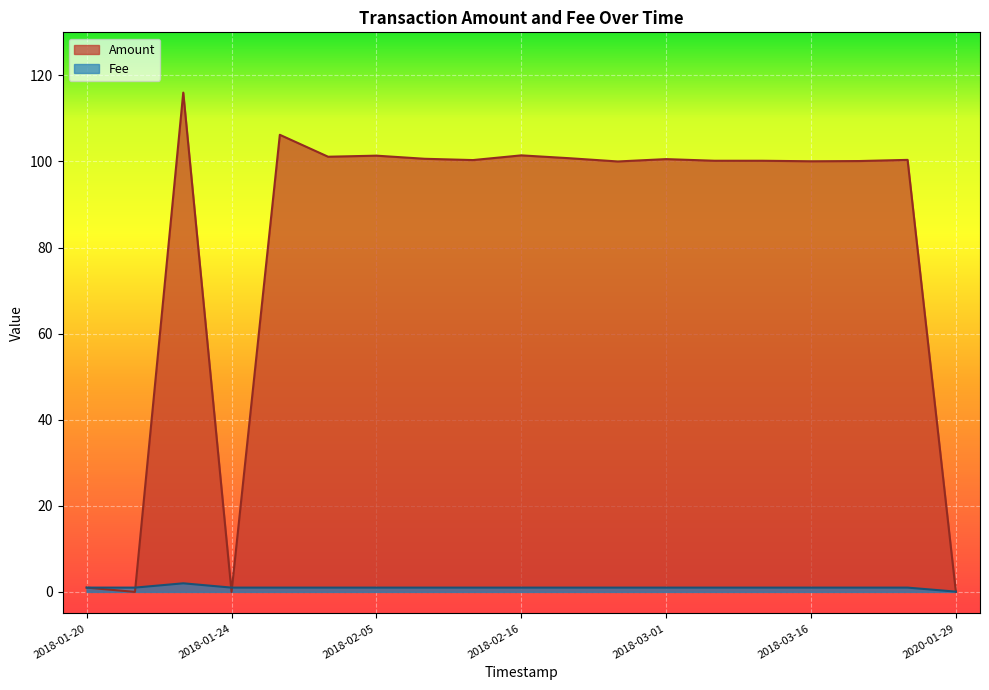

Is it true that Amount equals 158.8 at 2018-02-20?

False